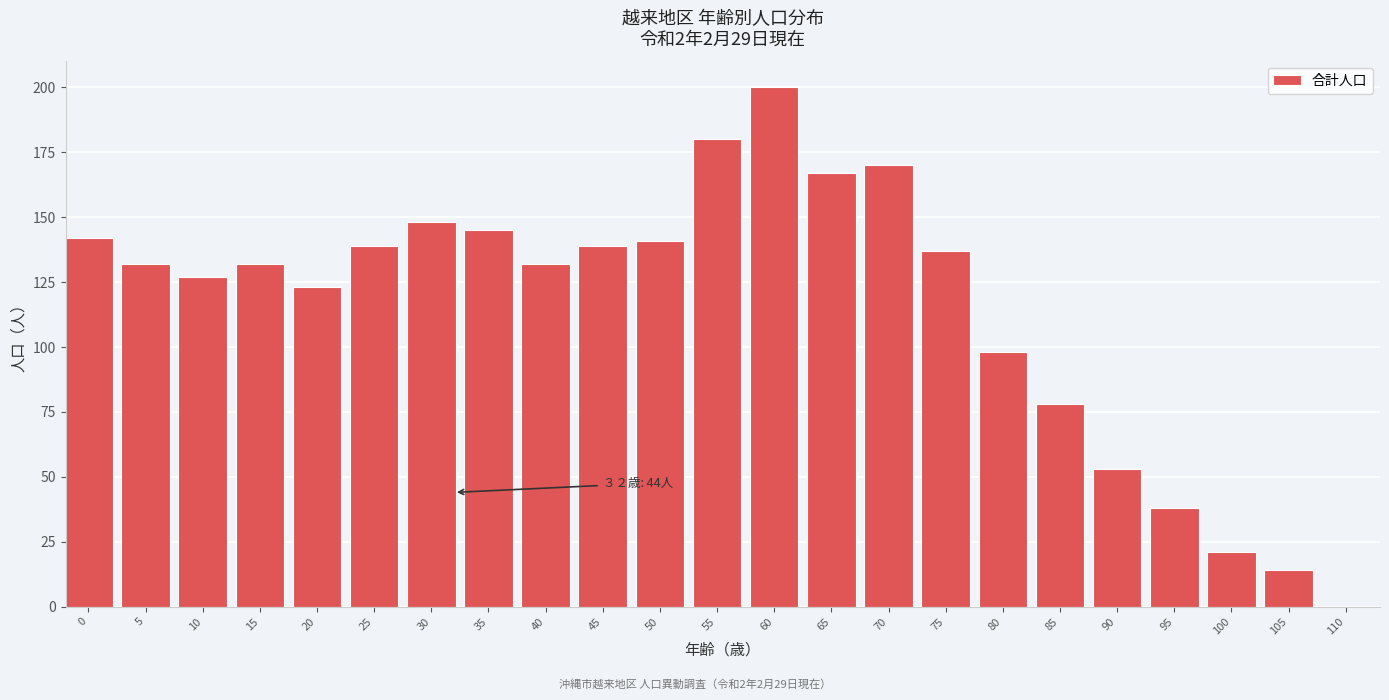

Reading left to right, transcribe all the data shown in this chart.

0=142	5=132	10=127	15=132	20=123	25=139	30=148	35=145	40=132	45=139	50=141	55=180	60=200	65=167	70=170	75=137	80=98	85=78	90=53	95=38	100=21	105=14